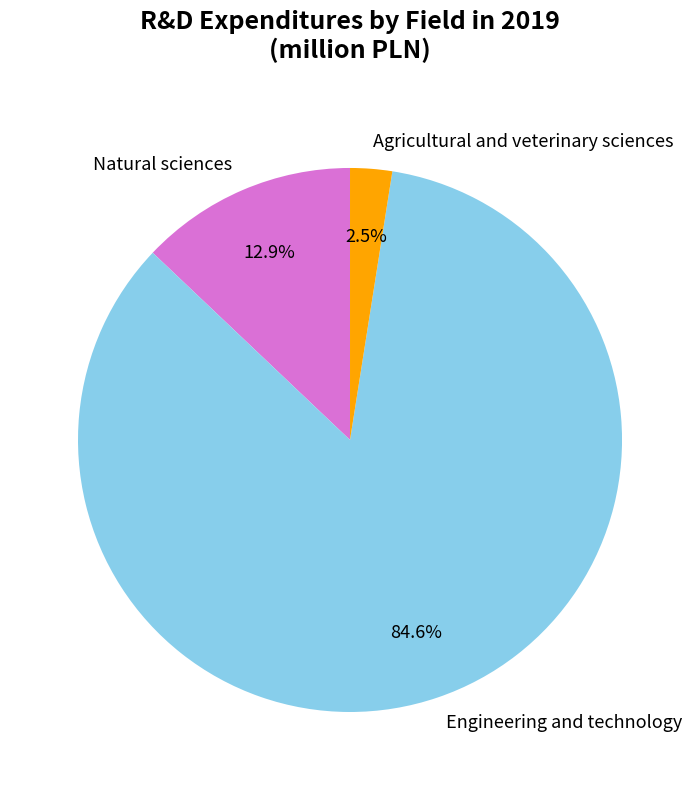

To the nearest percent, what is the difference between the largest and smallest slice percentages?

82%